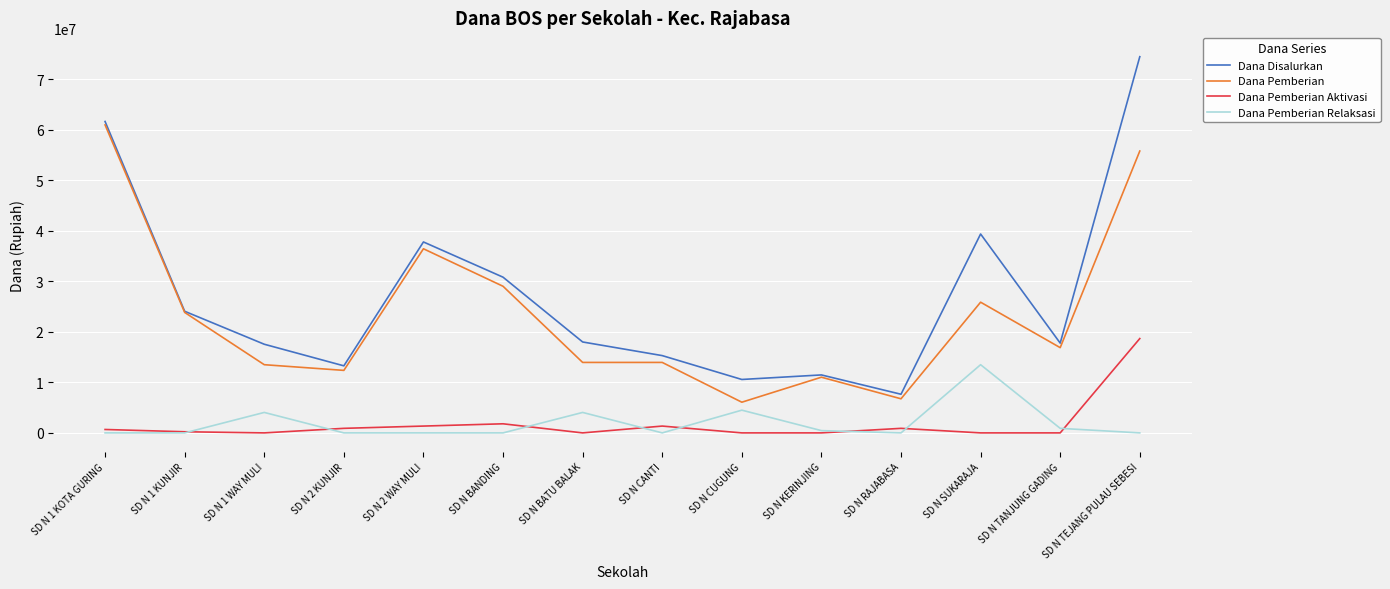

The Dana Pemberian series shows 17796344 at SD N TEJANG PULAU SEBESI. True or false?

False